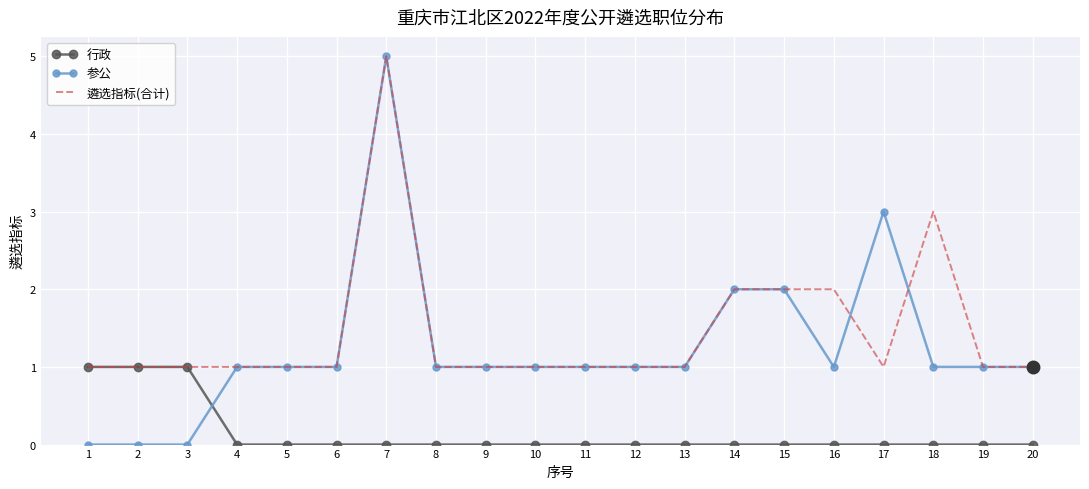

Reading left to right, what are all the values shown in this chart?

行政: 1	1	1	0	0	0	0	0	0	0	0	0	0	0	0	0	0	0	0	0
参公: 0	0	0	1	1	1	5	1	1	1	1	1	1	2	2	1	3	1	1	1
遴选指标(合计): 1	1	1	1	1	1	5	1	1	1	1	1	1	2	2	2	1	3	1	1